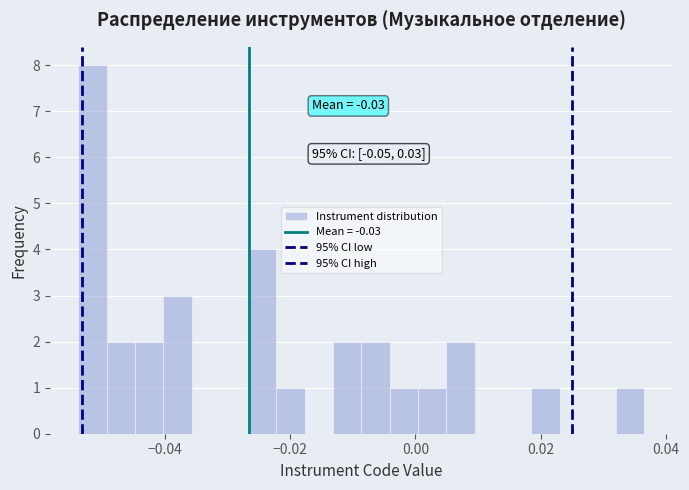

Around what value on the x-axis is the tallest bar? Give the approximate position of its centre, as read against the axis.

-0.052